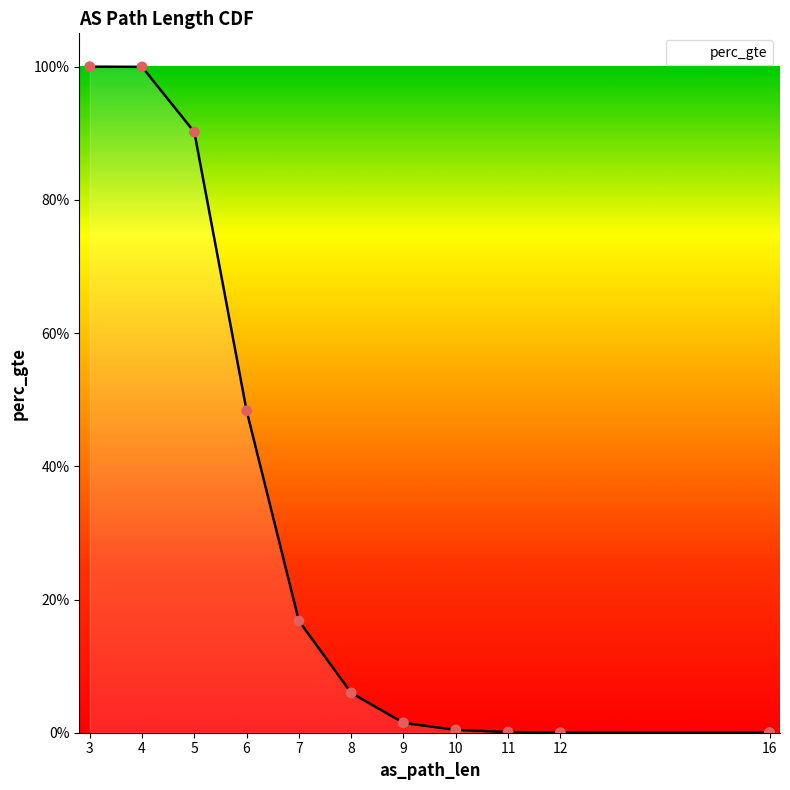

What is the change in value from 6 to 12?

-0.5